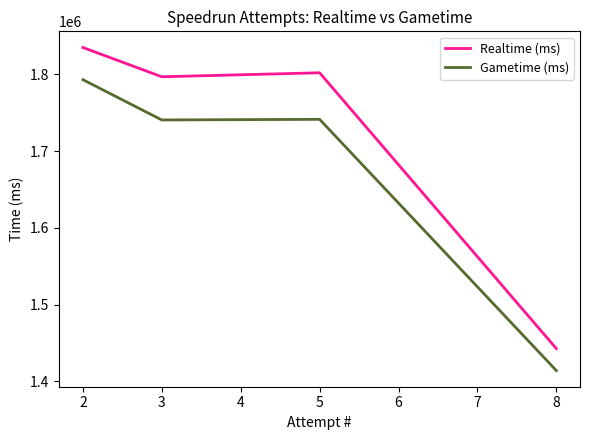

Which category has the lowest value across all series?

8